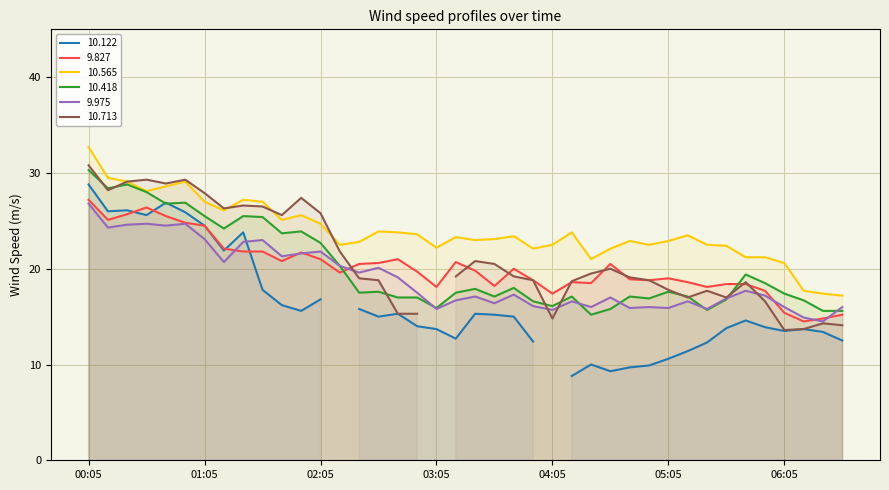

What position from the right is 1997/10/09 01:25?

32